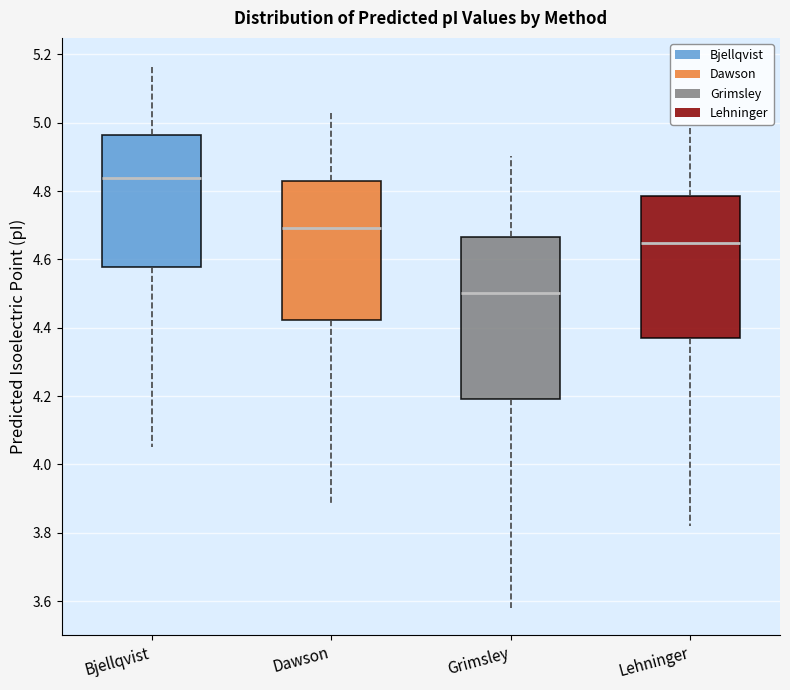

Comparing the boxes themselves (not the whiskers), which one is the tallest?

Grimsley